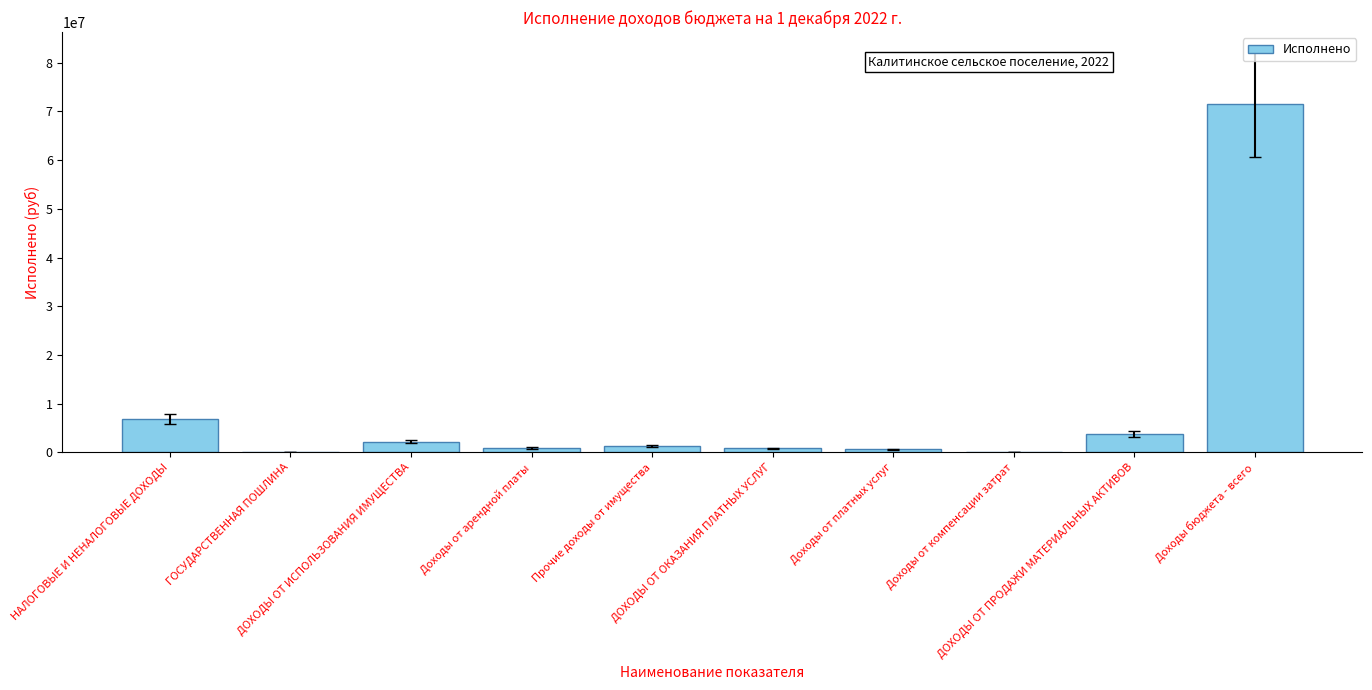

What is the change in value from ДОХОДЫ ОТ ИСПОЛЬЗОВАНИЯ ИМУЩЕСТВА to Доходы от компенсации затрат?

-2043293.7